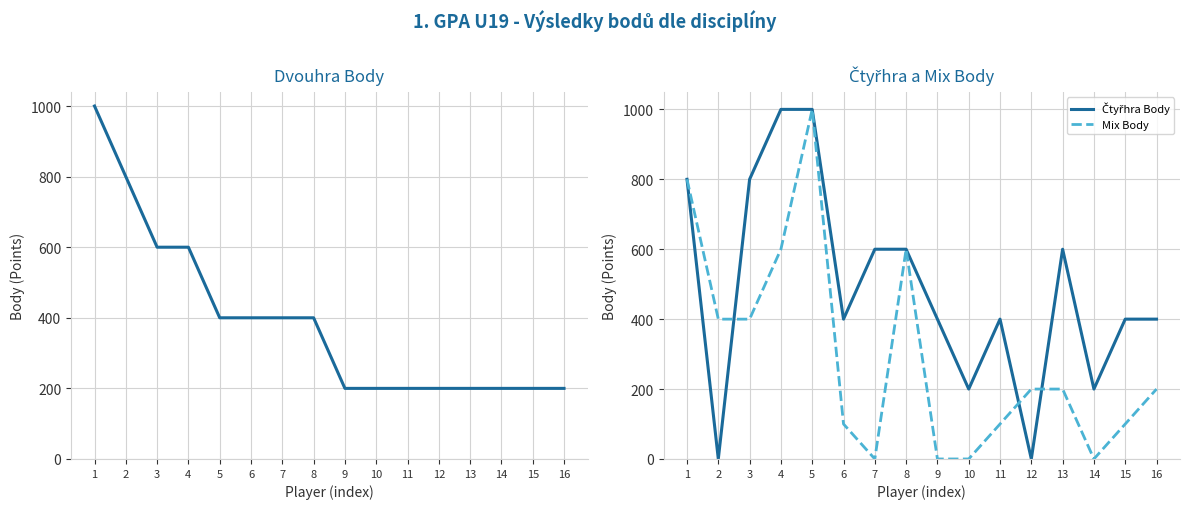

At how many categories does at least one series exceed 75?

16